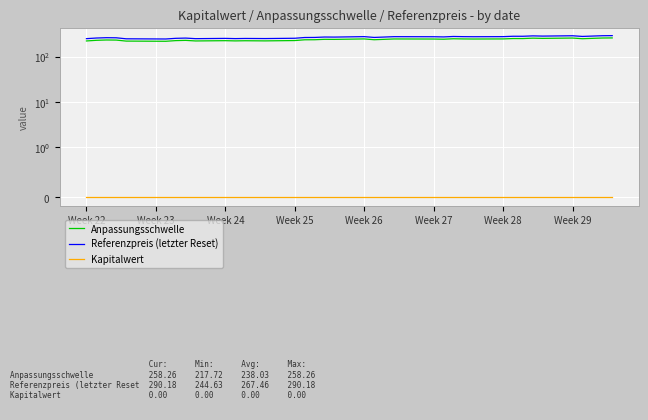

True or false: Kapitalwert and Referenzpreis (letzter Reset) intersect in this chart.

False